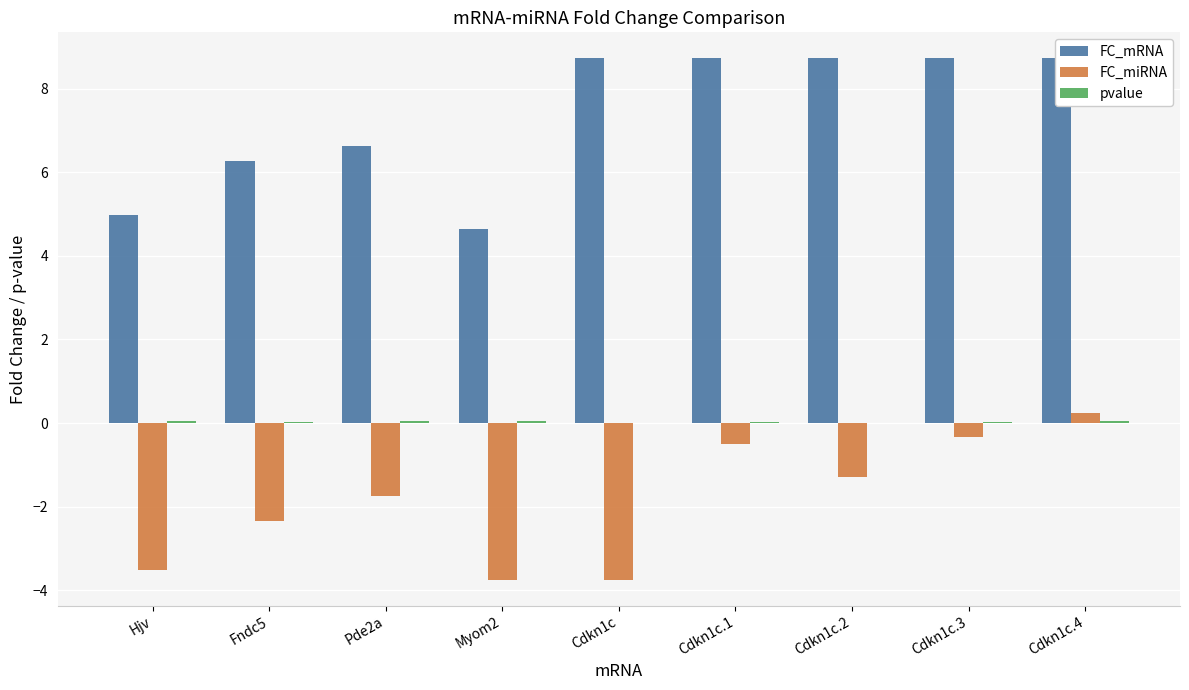

What is the smallest value displayed?

-3.7